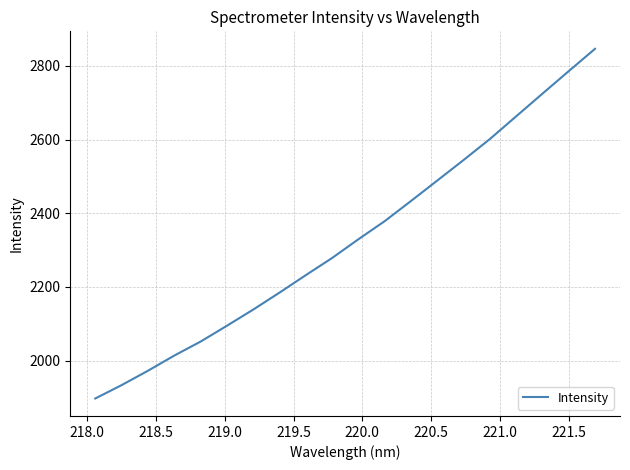

What is the smallest value displayed?

1896.9